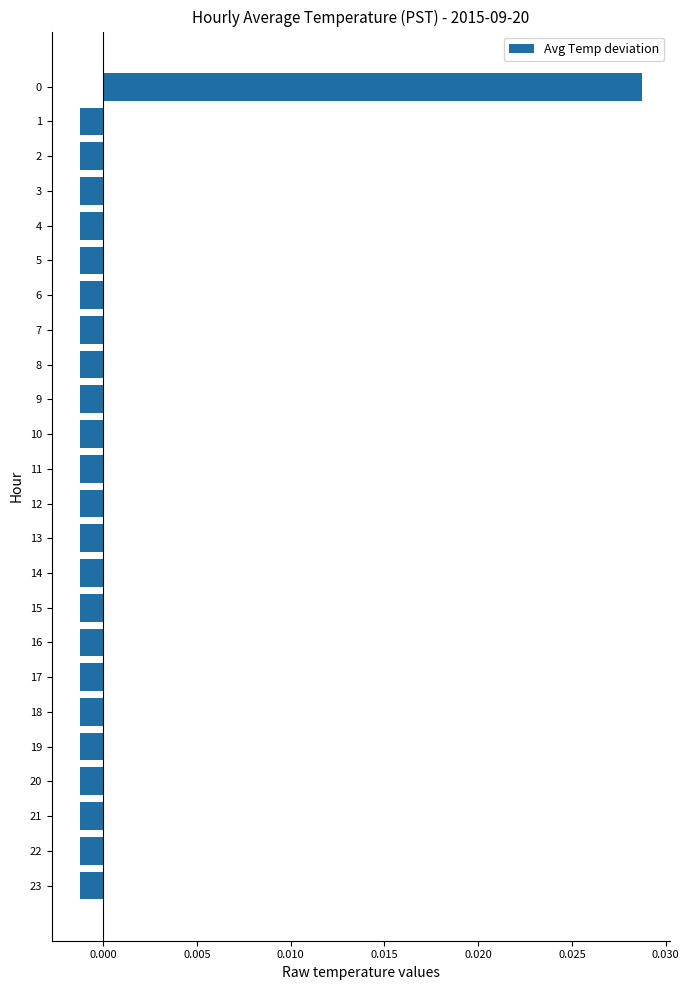

How many values exceed 0?

1